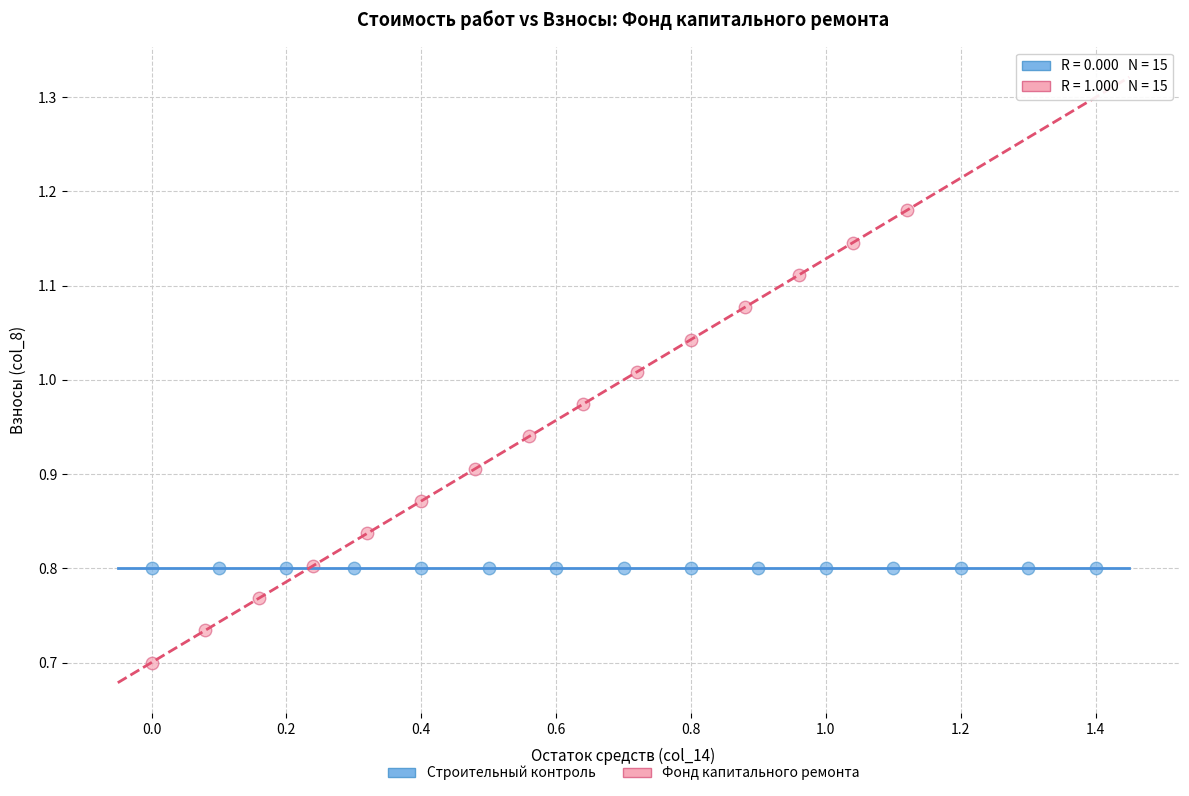

Which series reaches the maximum Y coordinate?

Фонд капитального ремонта